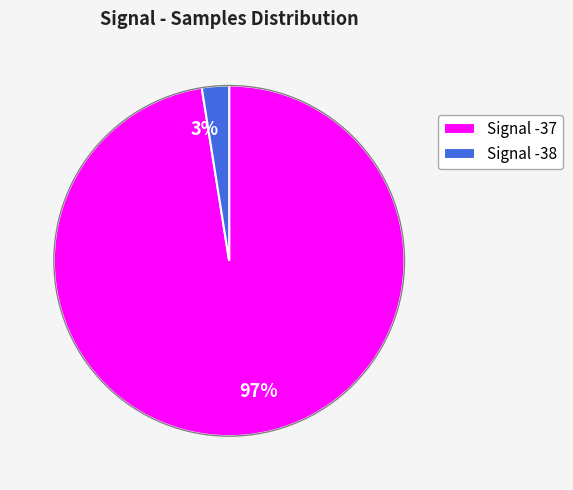

To the nearest percent, what is the average slice percentage?

50%